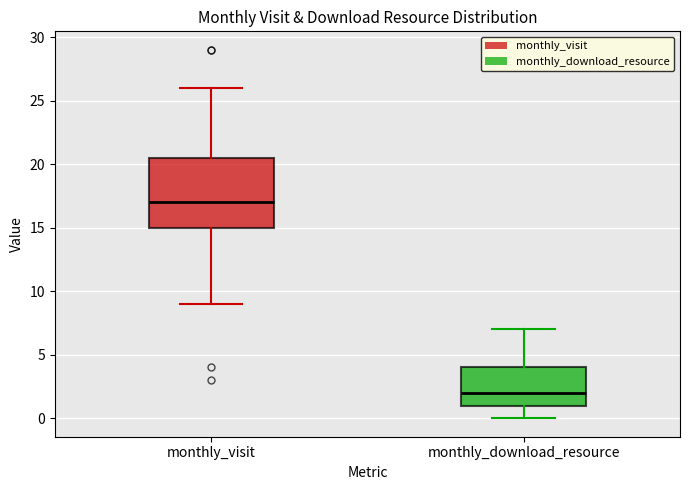

Reading left to right, transcribe this box plot: for each box, give where its median line is, the range the box spans, and where its two whiskers end, as read against the y-axis. The values are not printed on the chart, so give them approximately, as read against the axis.

monthly_visit: median 17.0, box 15.0 to 20.5, whiskers 9.0 to 26.0
monthly_download_resource: median 2.0, box 1.0 to 4.0, whiskers 0.0 to 7.0